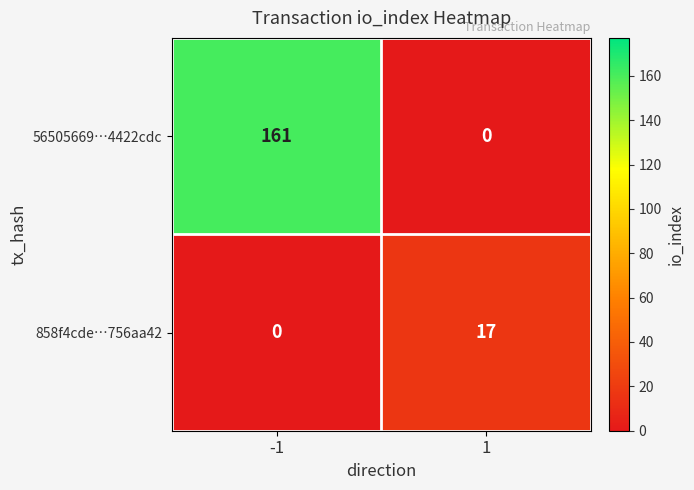

Reading right to left, transcribe all the data shown in this chart.

56505669…4422cdc: 1=0	-1=161
858f4cde…756aa42: 1=17	-1=0